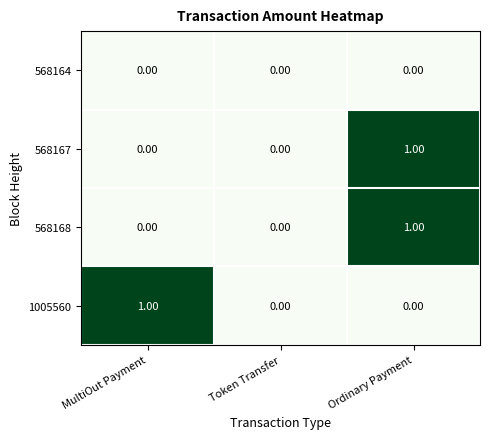

Which series changed the most between MultiOut Payment and Token Transfer?

1005560